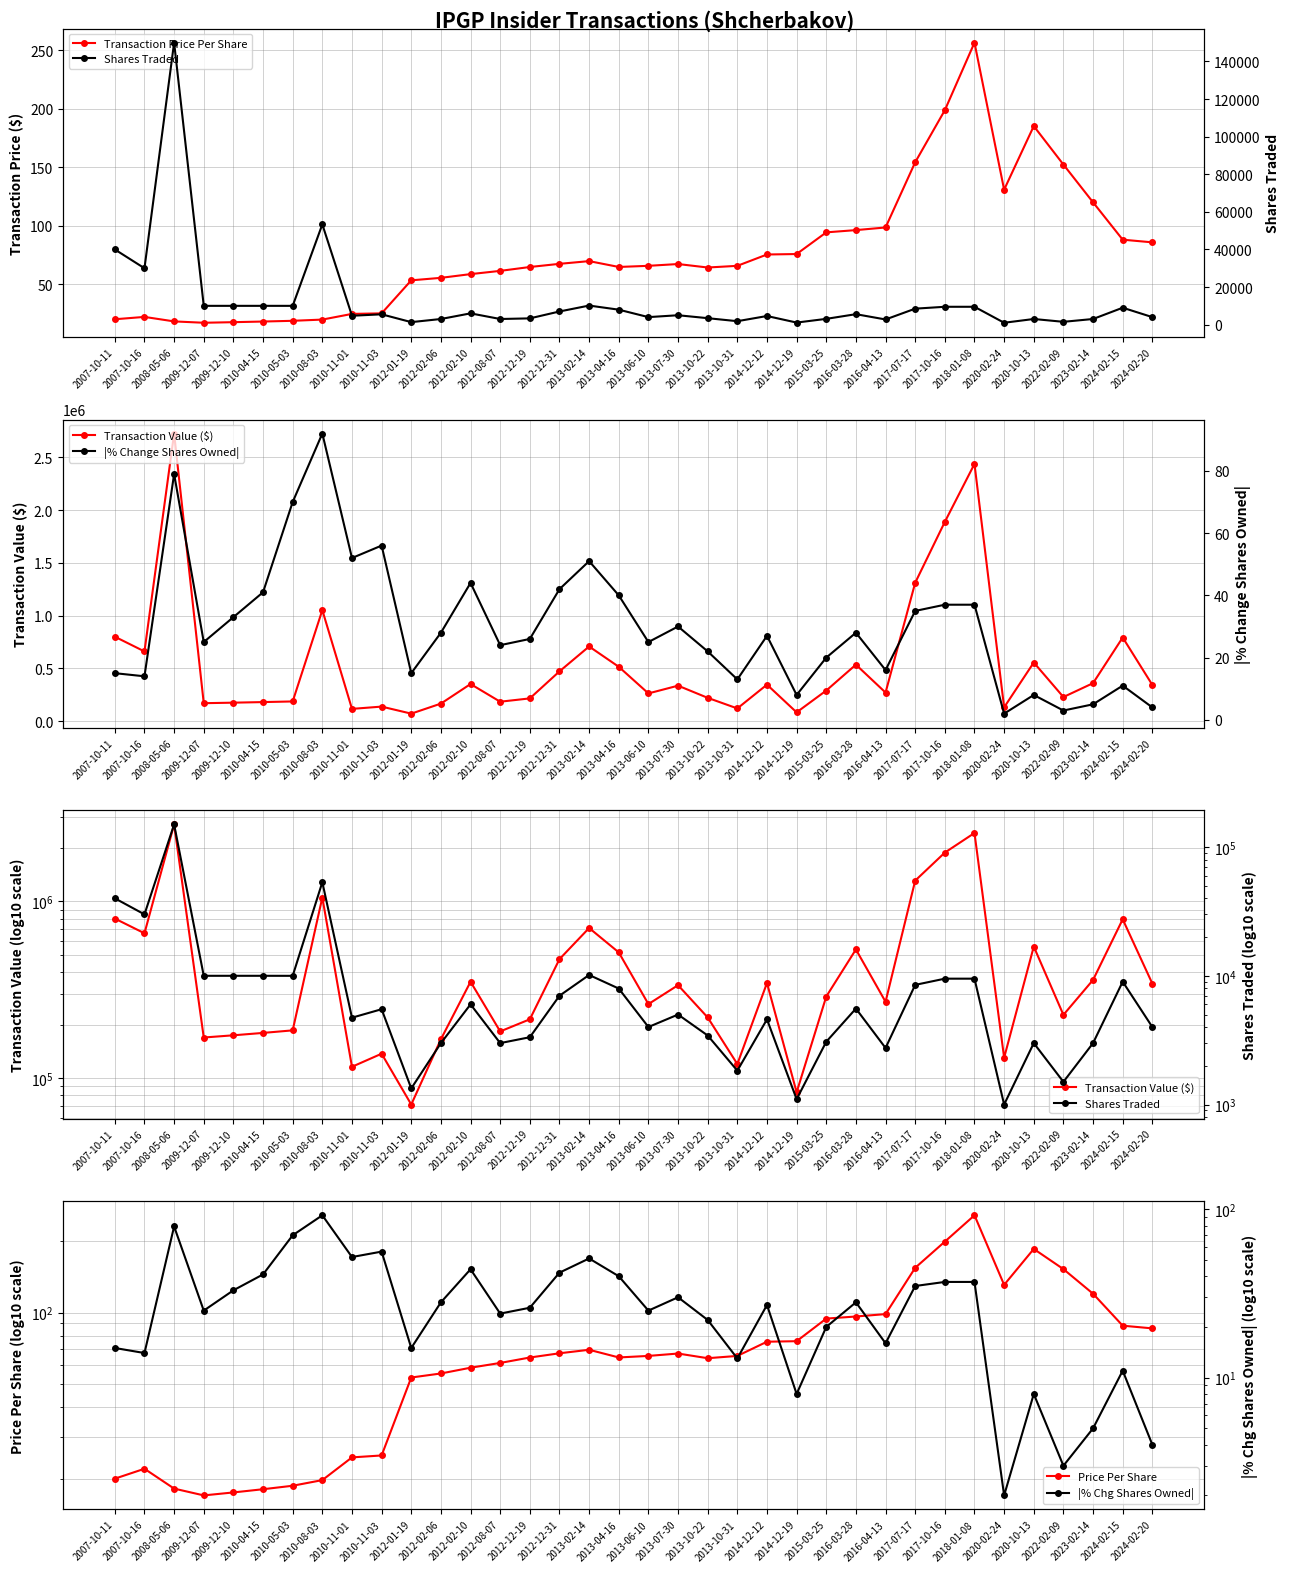

What is the label of the 13th point from the right?

2014-12-19